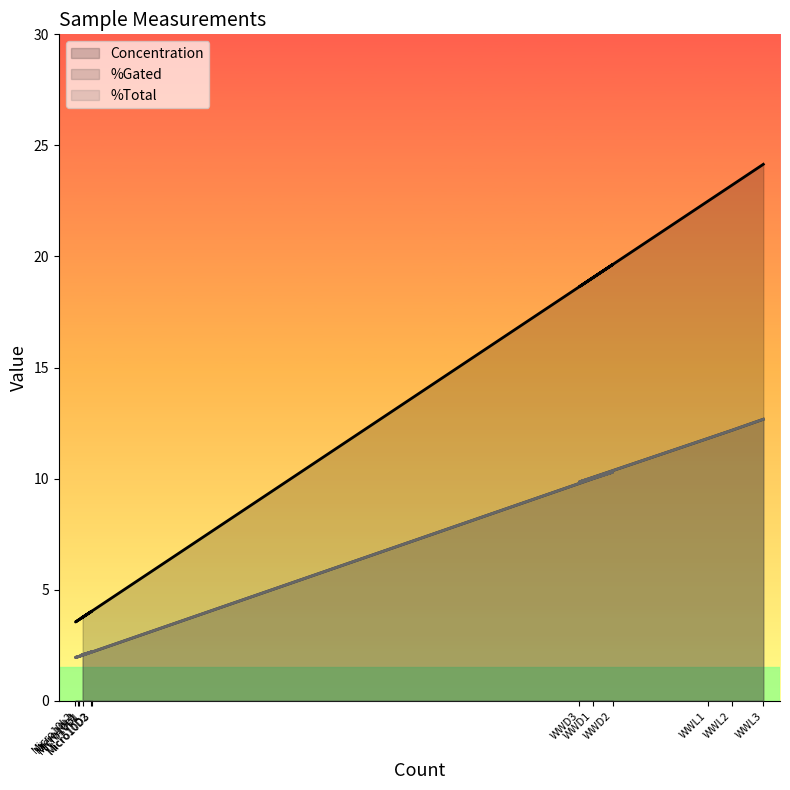

Which series has the widest spread of values?

Concentration